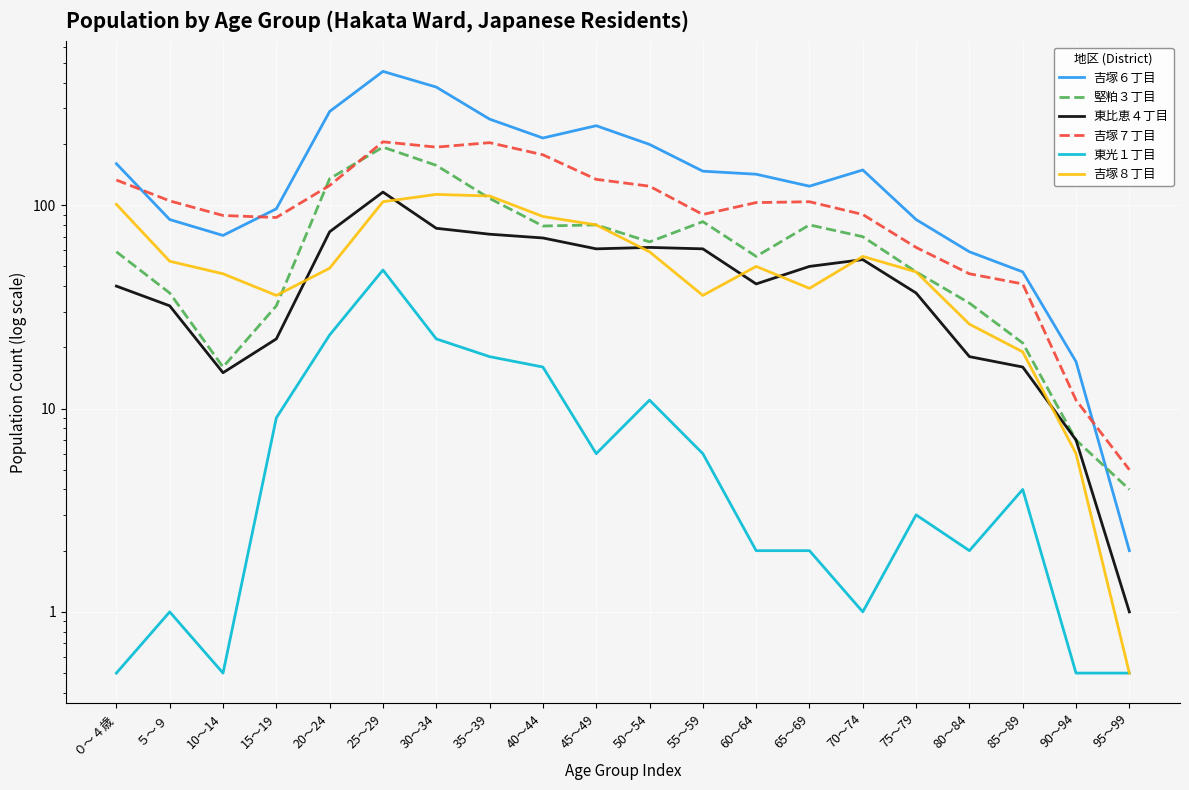

Which series has the largest total across all categories?

吉塚６丁目